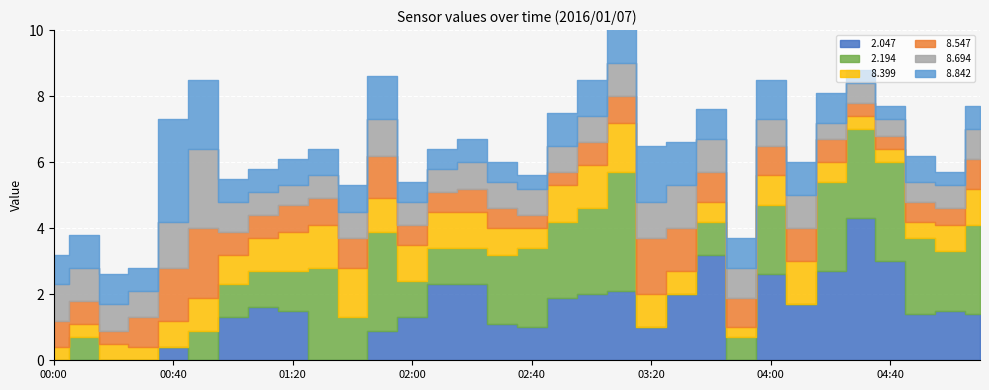

Reading left to right, transcribe all the data shown in this chart.

  2.047: 999.0	999.0	999.0	999.0	0.4	999.0	1.3	1.6	1.5	999.0	999.0	0.9	1.3	2.3	2.3	1.1	1.0	1.9	2.0	2.1	1.0	2.0	3.2	999.0	2.6	1.7	2.7	4.3	3.0	1.4	1.5	1.4
  2.194: 999.0	0.7	999.0	999.0	999.0	0.9	1.0	1.1	1.2	2.8	1.3	3.0	1.1	1.1	1.1	2.1	2.4	2.3	2.6	3.6	999.0	999.0	1.0	0.7	2.1	999.0	2.7	2.7	3.0	2.3	1.8	2.7
  8.399: 0.4	0.4	0.5	0.4	0.8	1.0	0.9	1.0	1.2	1.3	1.5	1.0	1.1	1.1	1.1	0.8	0.6	1.1	1.3	1.5	1.0	0.7	0.6	0.3	0.9	1.3	0.6	0.4	0.4	0.5	0.8	1.1
  8.547: 0.8	0.7	0.4	0.9	1.6	2.1	0.7	0.7	0.8	0.8	0.9	1.3	0.6	0.6	0.7	0.6	0.4	0.4	0.7	0.8	1.7	1.3	0.9	0.9	0.9	1.0	0.7	0.4	0.4	0.6	0.5	0.9
  8.694: 1.1	1.0	0.8	0.8	1.4	2.4	0.9	0.7	0.6	0.7	0.8	1.1	0.7	0.7	0.8	0.8	0.8	0.8	0.8	1.0	1.1	1.3	1.0	0.9	0.8	1.0	0.5	0.6	0.5	0.6	0.7	0.9
  8.842: 0.9	1.0	0.9	0.7	3.1	2.1	0.7	0.7	0.8	0.8	0.8	1.3	0.6	0.6	0.7	0.6	0.4	1.0	1.1	1.4	1.7	1.3	0.9	0.9	1.2	1.0	0.9	0.4	0.4	0.8	0.4	0.7